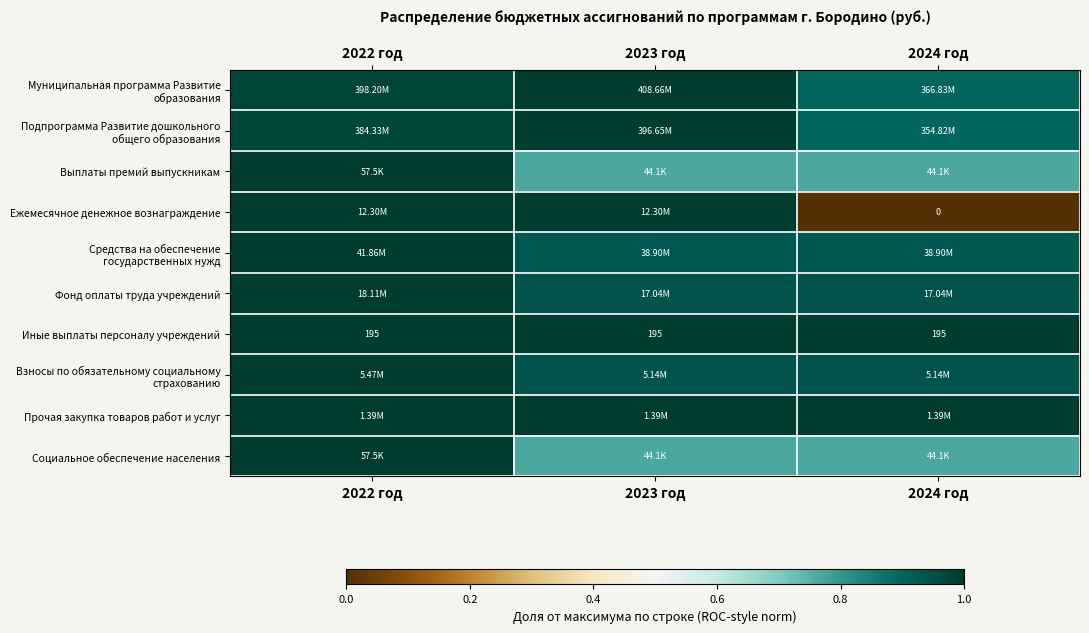

Which has a higher value, 2023 год or 2024 год?

2023 год